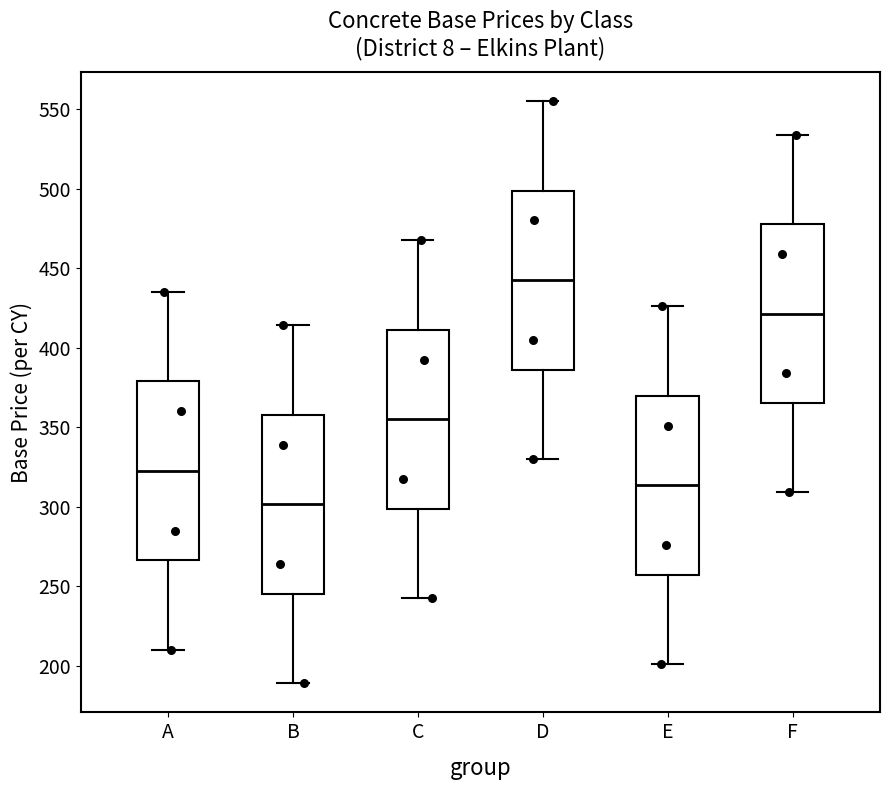

Reading left to right, transcribe this box plot: for each box, give where its median line is, the range the box spans, and where its two whiskers end, as read against the y-axis. The values are not printed on the chart, so give them approximately, as read against the axis.

A: median 325, box 265 to 380, whiskers 210 to 435
B: median 300, box 245 to 360, whiskers 190 to 415
C: median 355, box 300 to 410, whiskers 245 to 470
D: median 445, box 385 to 500, whiskers 330 to 555
E: median 315, box 255 to 370, whiskers 200 to 425
F: median 420, box 365 to 480, whiskers 310 to 535